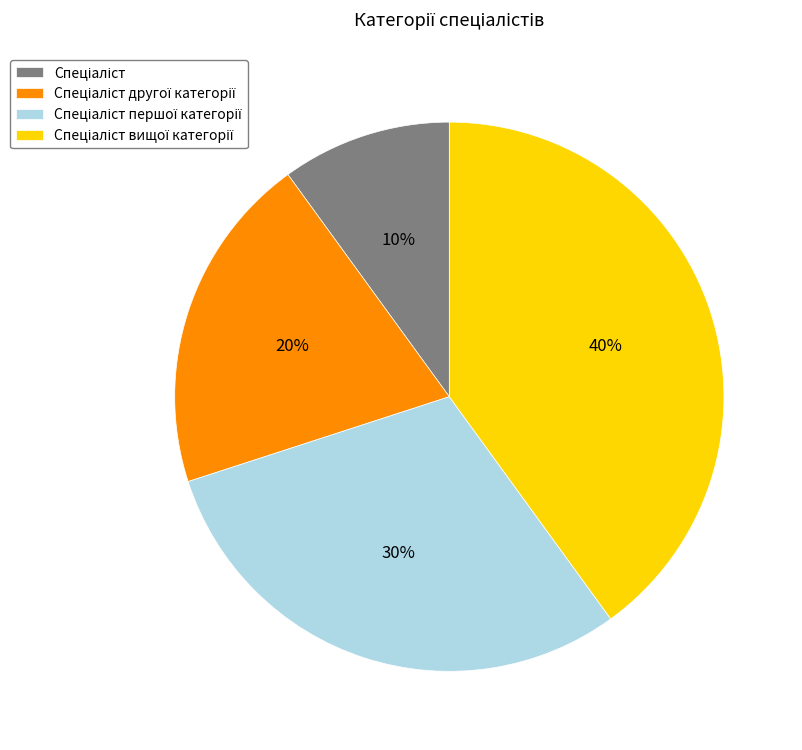

Is there any slice that represents more than half of the pie?

No